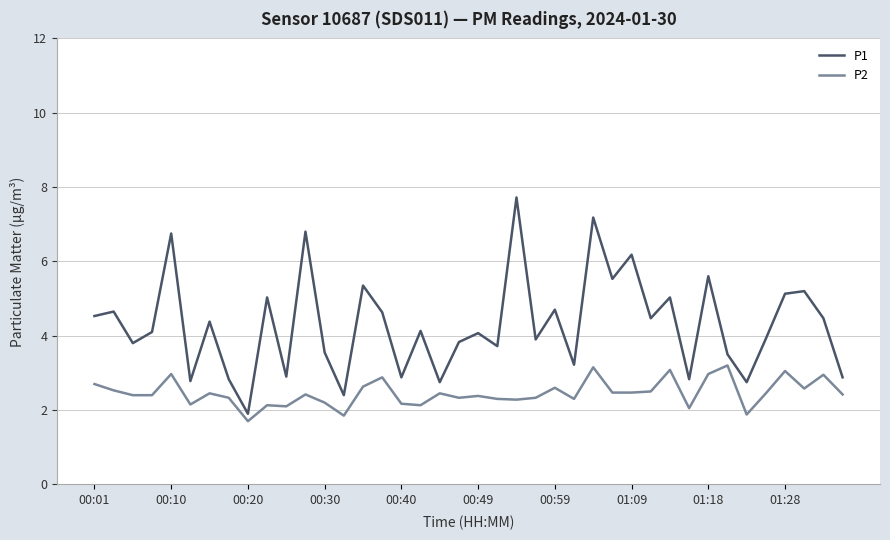

What is the minimum value for P2?

1.7